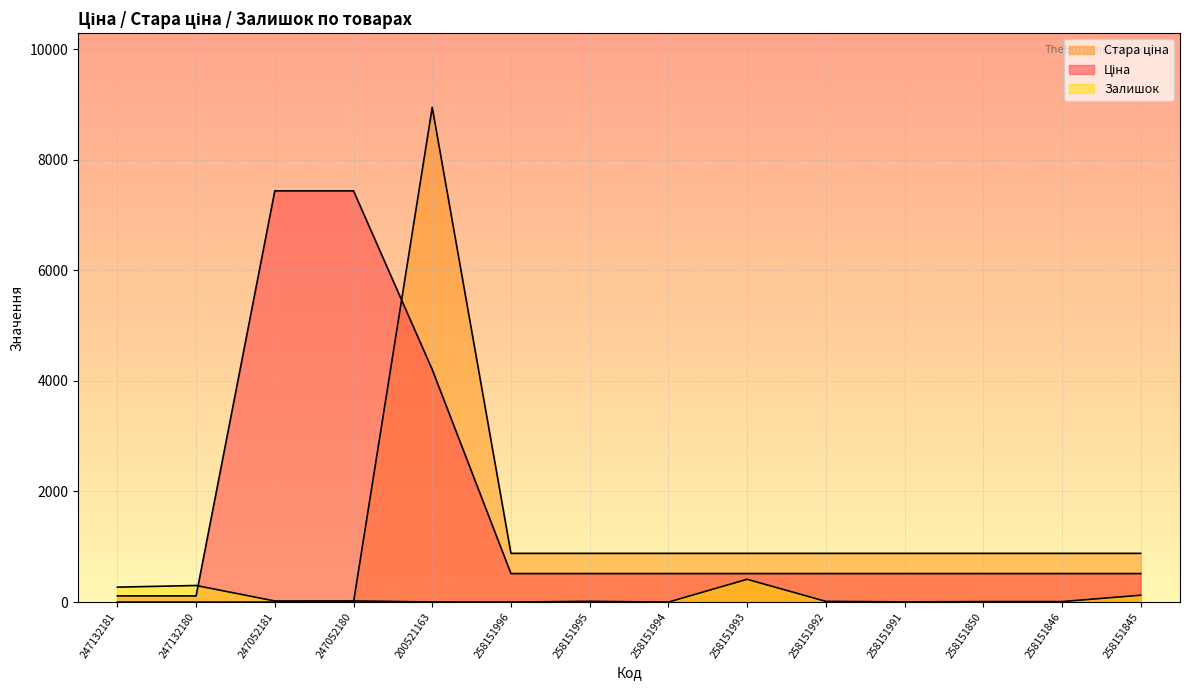

Which series ends up on top after the final intersection of Ціна and Стара ціна?

Стара ціна